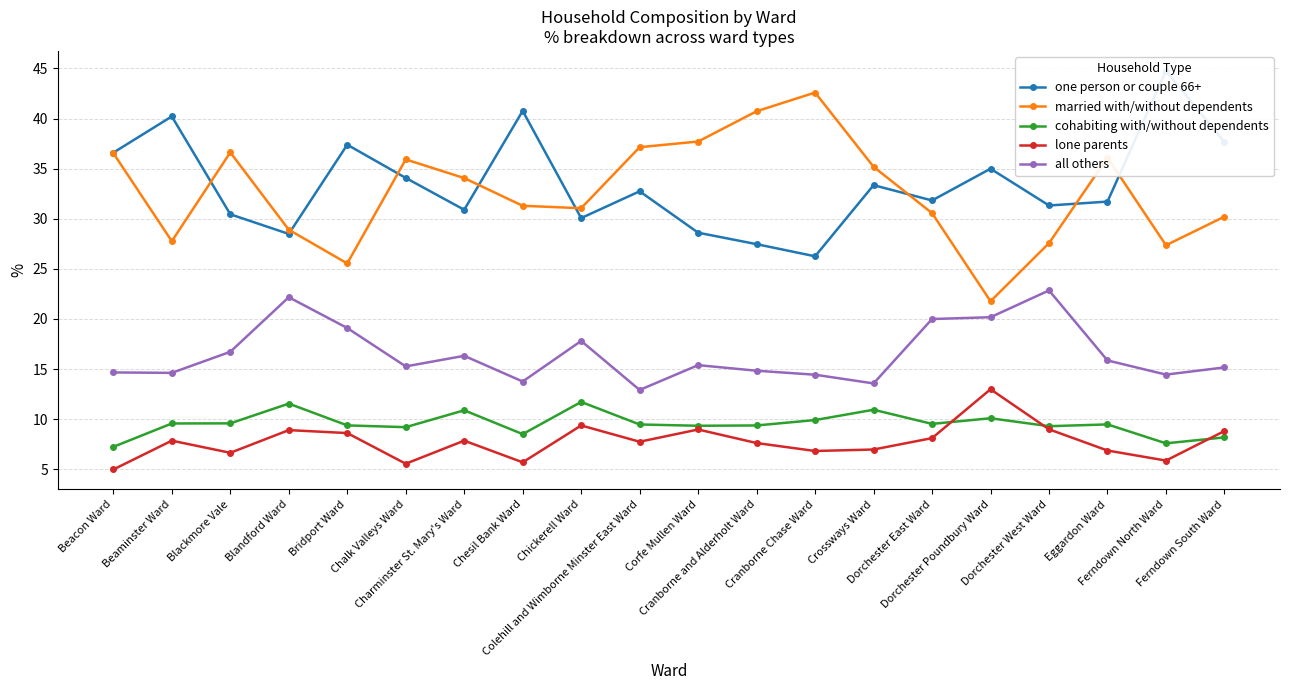

What is the label of the 17th point from the left?

Dorchester West Ward